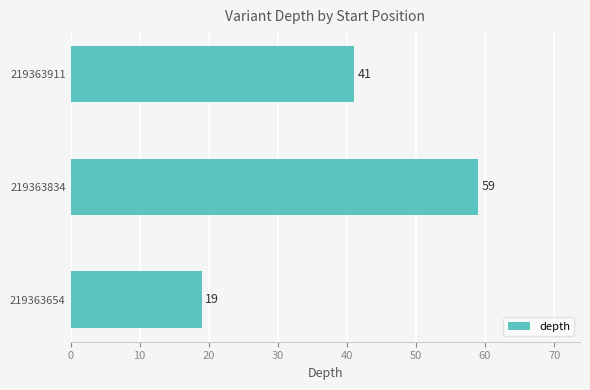

Reading bottom to top, what are all the values shown in this chart?

19	59	41